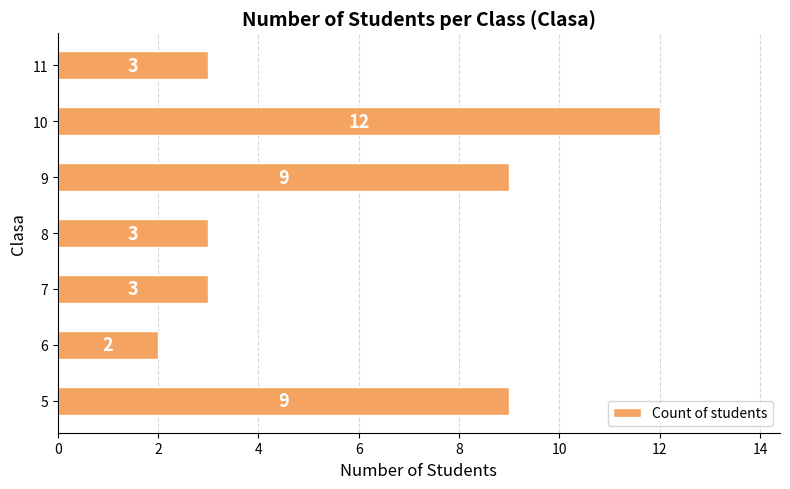

What is the sum of all values?

41